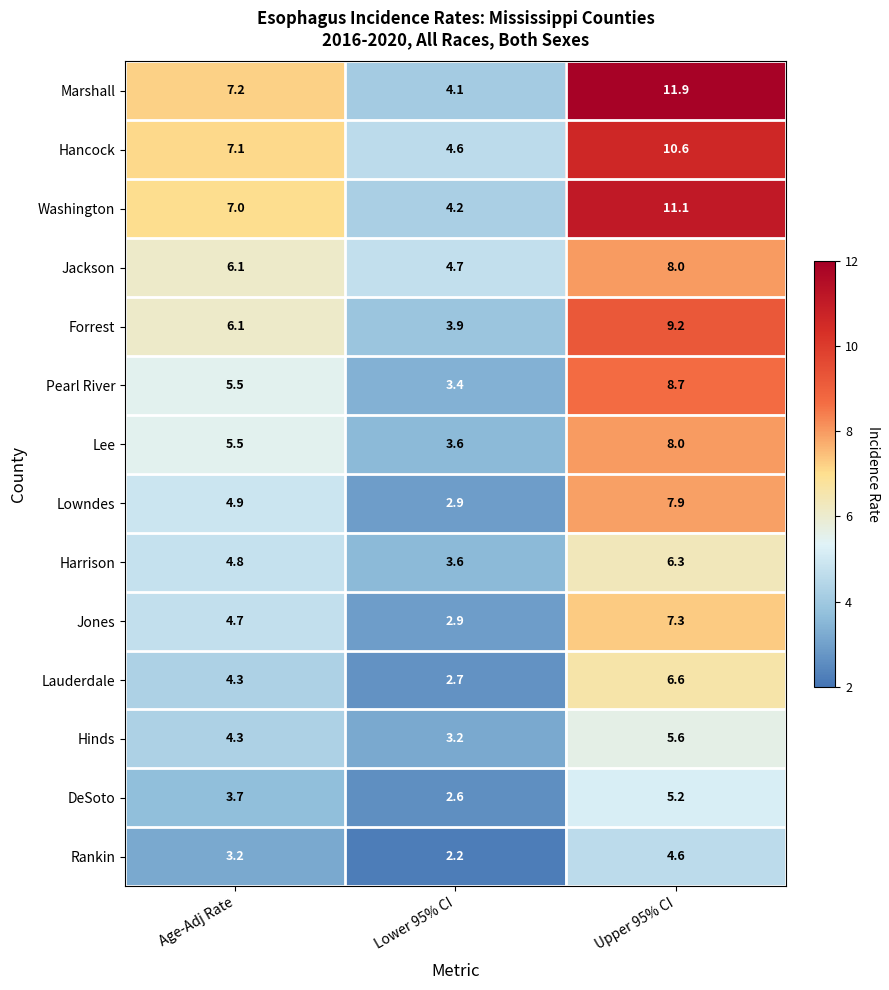

At which category does the chart reach its minimum across all series?

Lower 95% CI